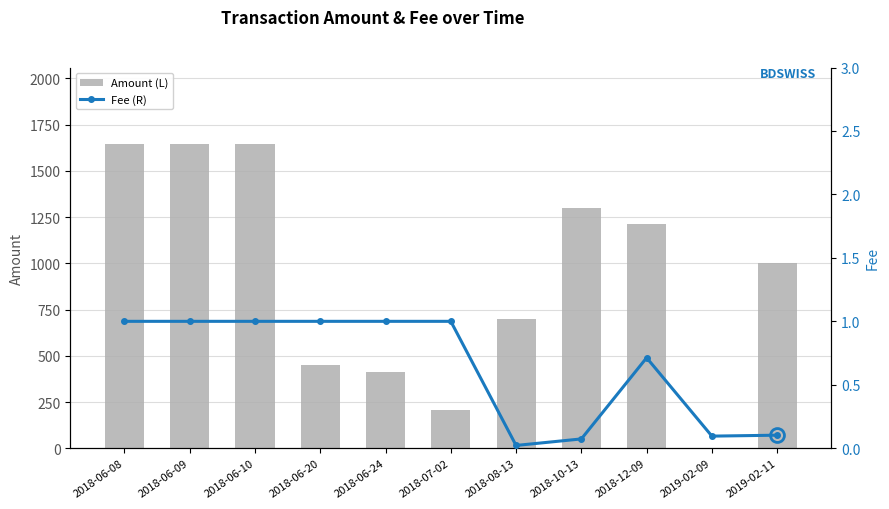

At which label is Amount (L) closest to 824?

2018-08-13